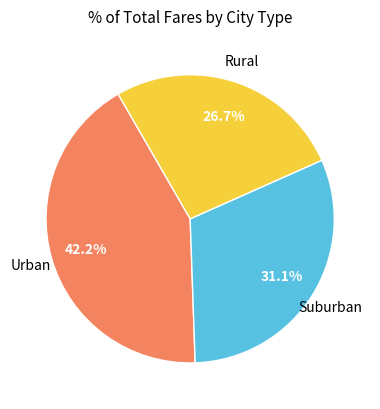

Which category has the biggest portion of the pie?

Urban